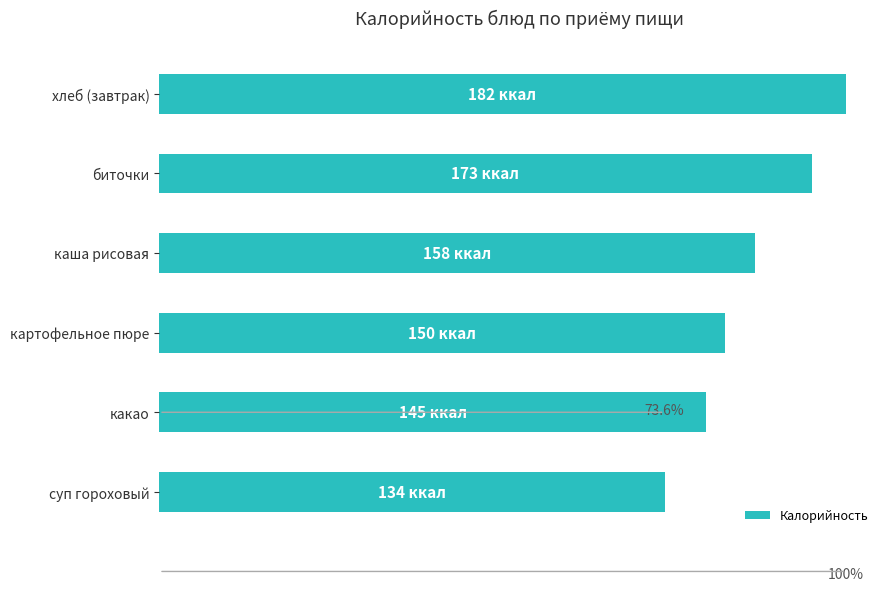

Are the bars horizontal?

Yes